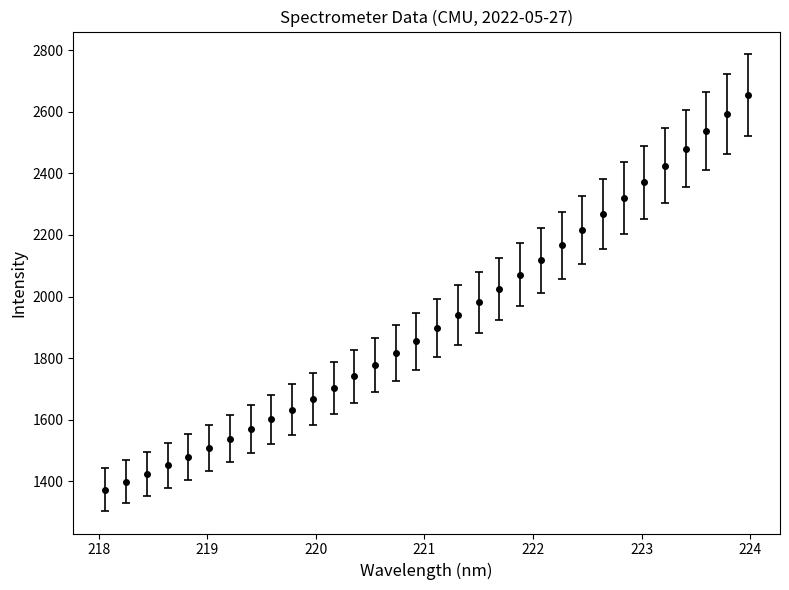

What is the minimum value shown in the chart?

1373.5